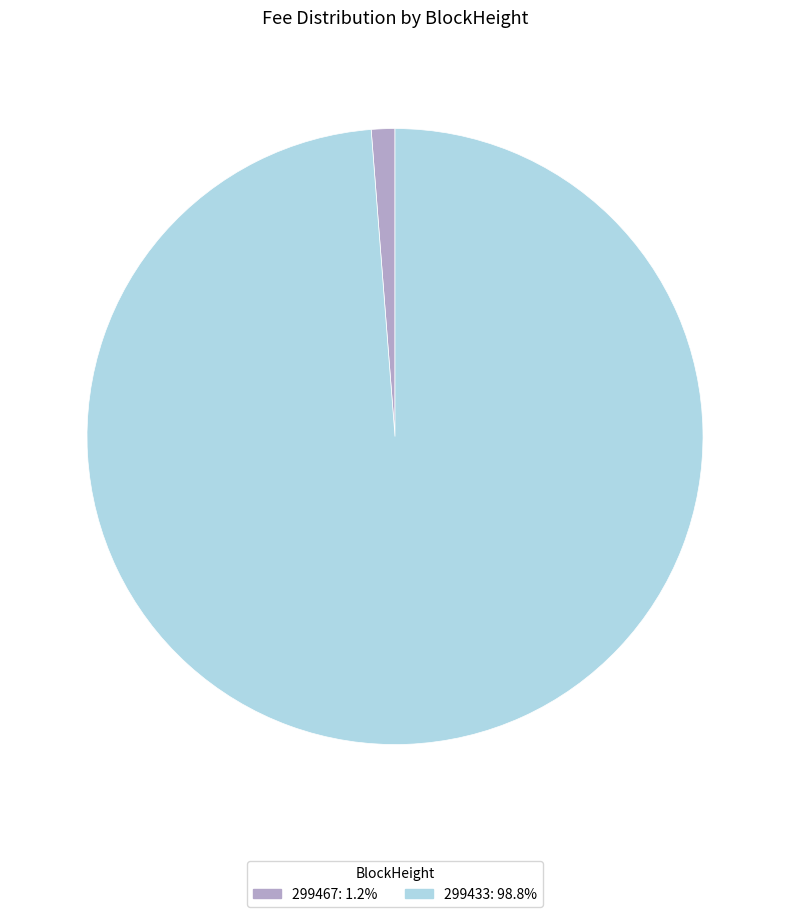

Combined, do 299433 and 299467 account for over 50%?

Yes